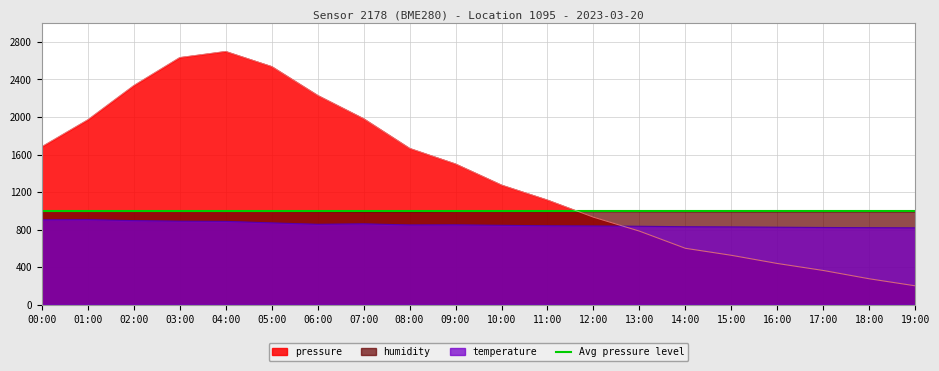

The humidity series shows 464.0 at 12:00. True or false?

False